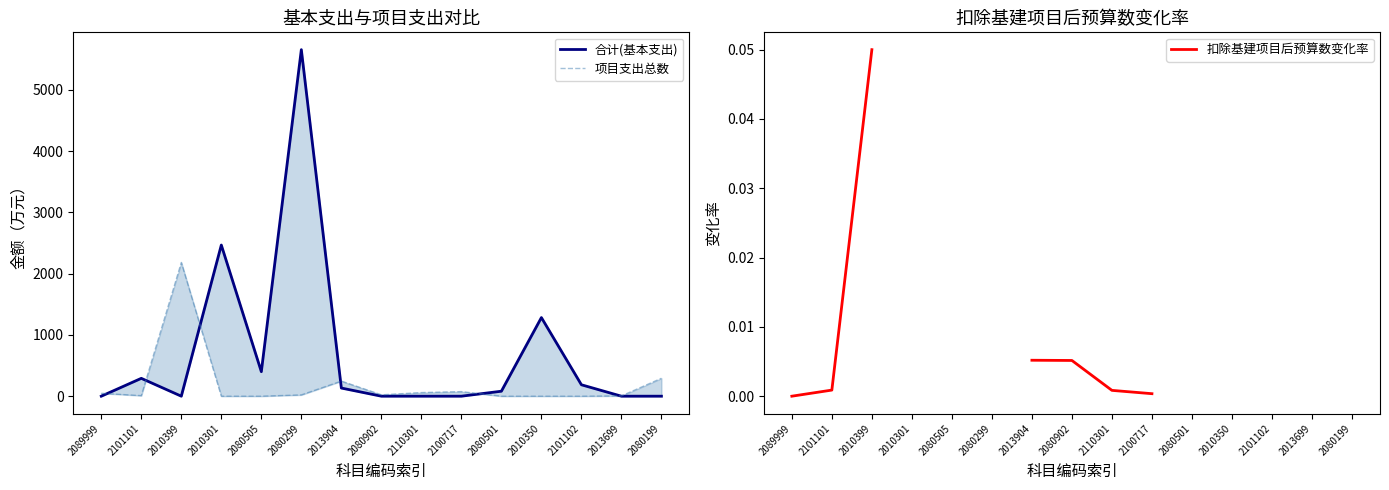

Which has a higher value, 2010350 or 2013904?

2010350